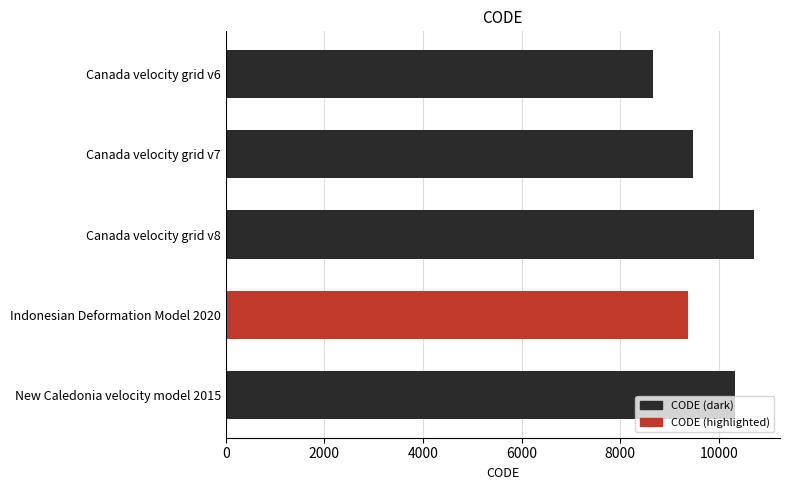

What is the difference between the maximum and minimum values?

2031